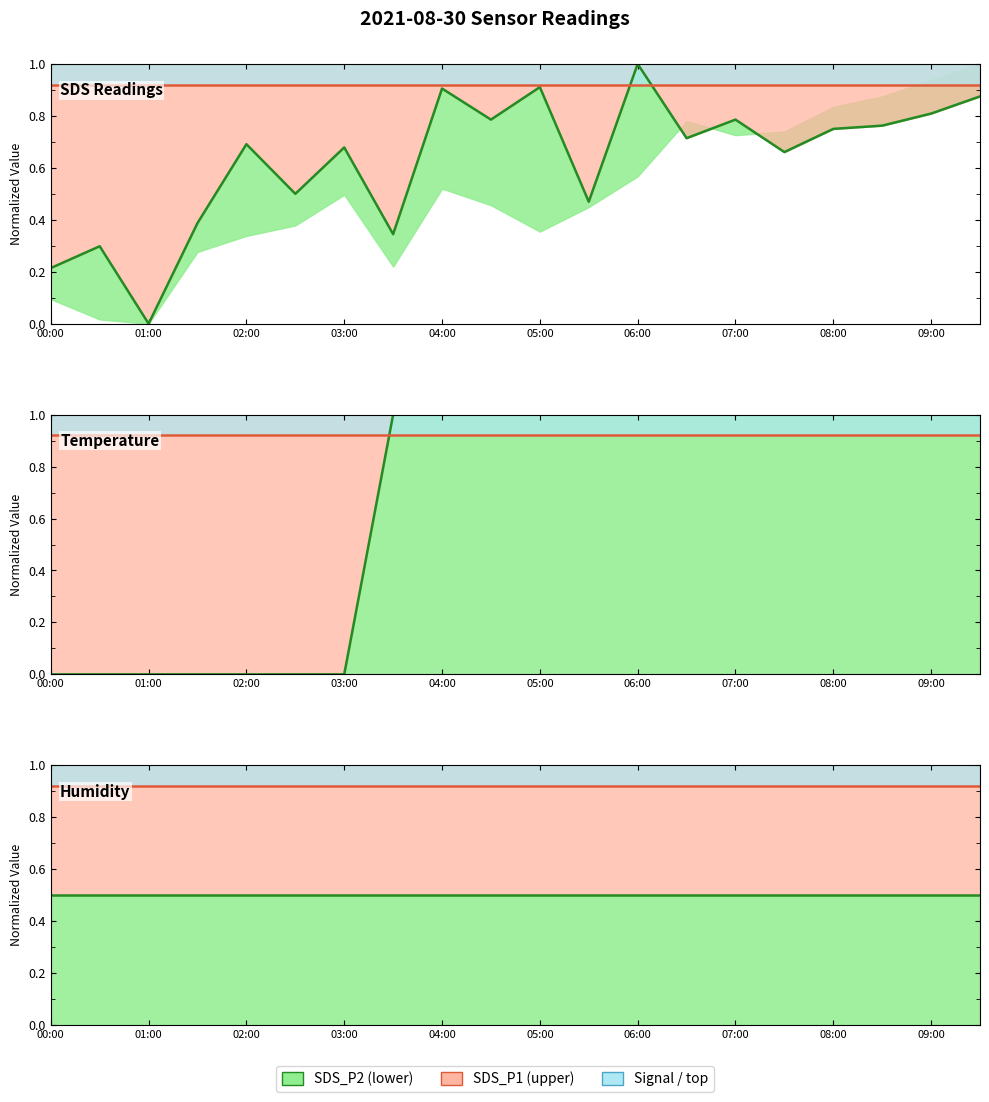

What is the spread (max minus min) of values at 09:00?

0.4